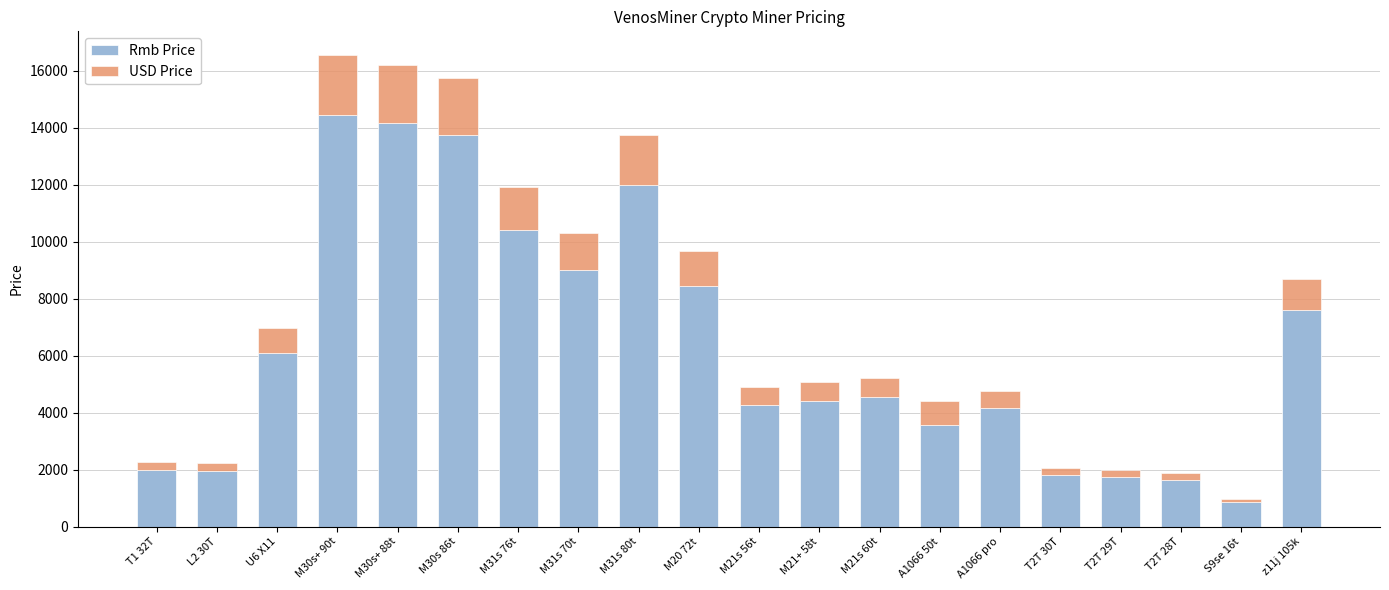

What is the total value across all series at M31s 80t?

13744.5